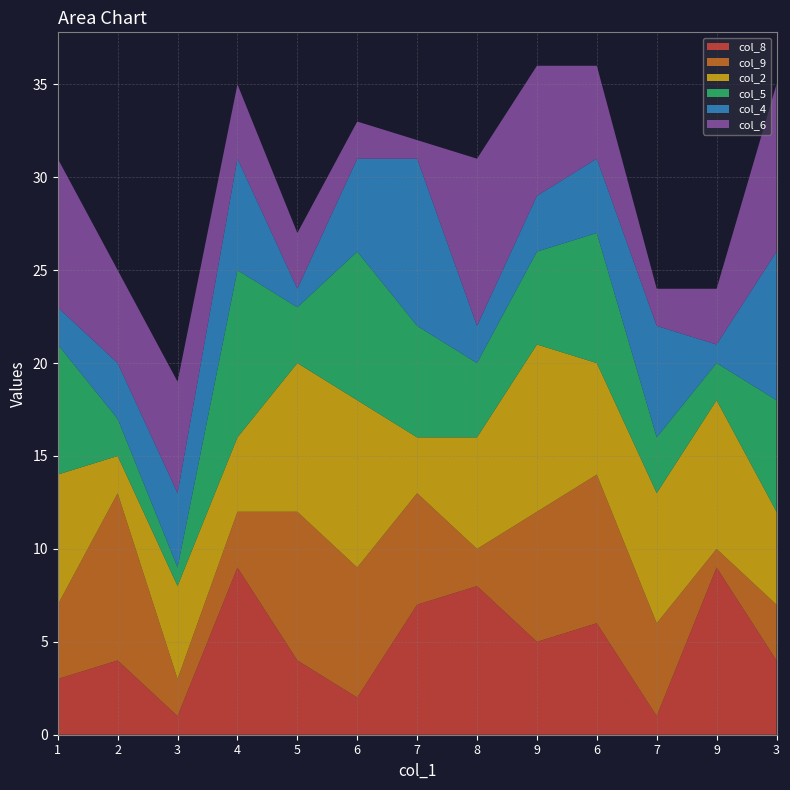

Reading right to left, what are all the values shown in this chart?

col_8: 4	9	1	6	5	8	7	2	4	9	1	4	3
col_9: 3	1	5	8	7	2	6	7	8	3	2	9	4
col_2: 5	8	7	6	9	6	3	9	8	4	5	2	7
col_5: 6	2	3	7	5	4	6	8	3	9	1	2	7
col_4: 8	1	6	4	3	2	9	5	1	6	4	3	2
col_6: 9	3	2	5	7	9	1	2	3	4	6	5	8